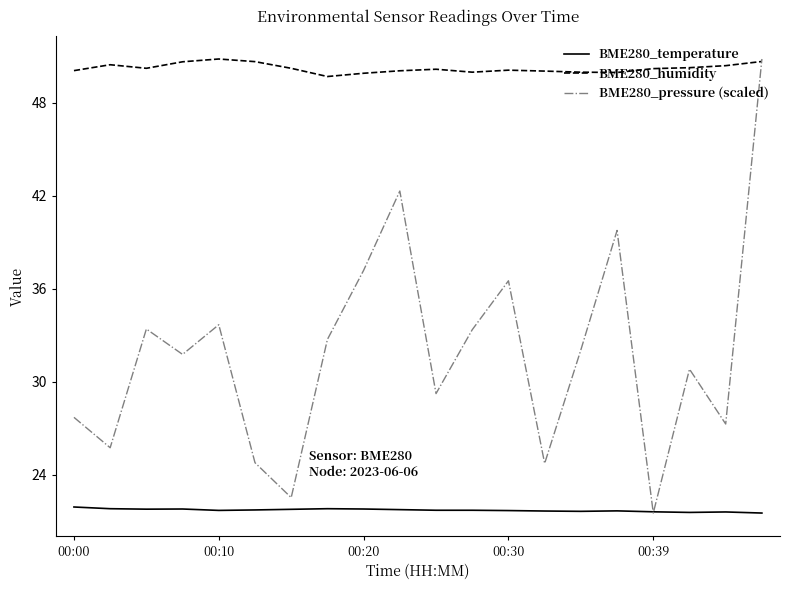

List the series in order of their overall mean, lowest first.

BME280_temperature, BME280_pressure (scaled), BME280_humidity